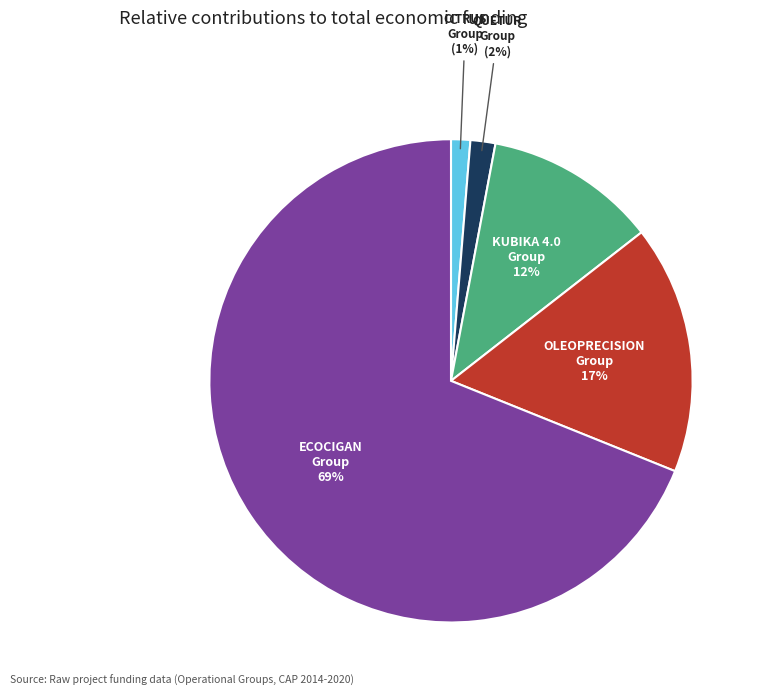

Count the number of slices in the pie.

5